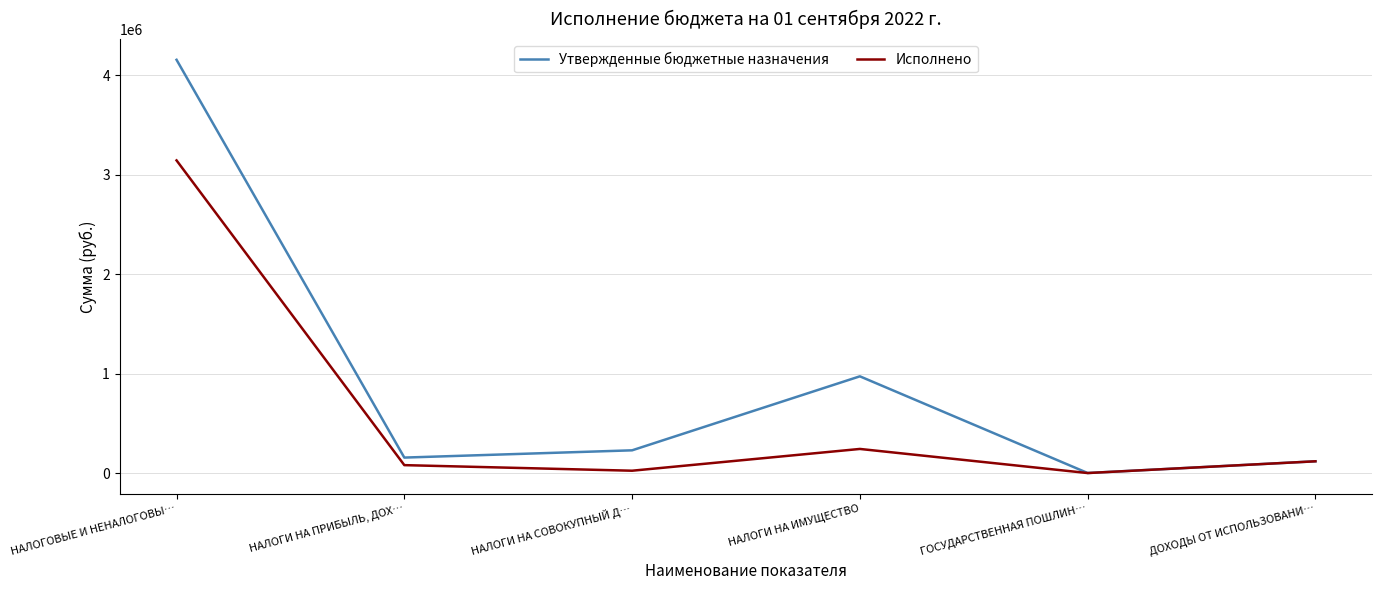

List the series in order of their peak value, highest first.

Утвержденные бюджетные назначения, Исполнено